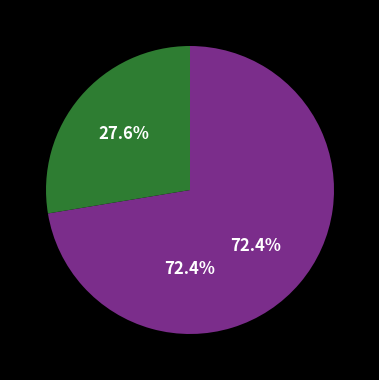

Combined, what portion of the pie is Хлебородненское сельское поселение and Архангельское сельское поселение?

18.5%